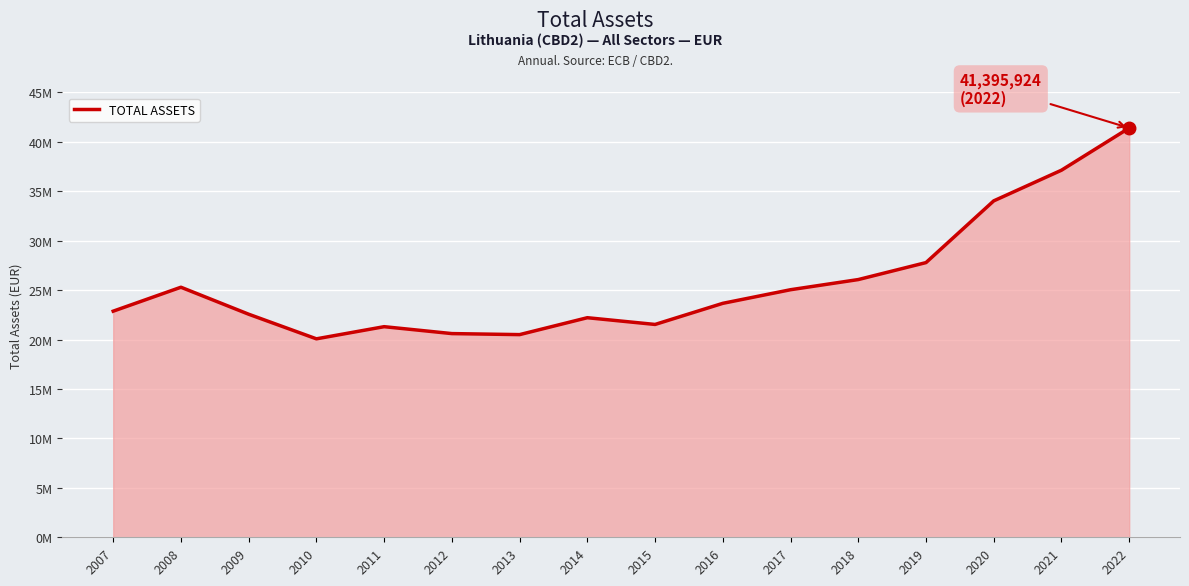

Rank the categories by value from lowest to highest.

2010, 2013, 2012, 2011, 2015, 2014, 2009, 2007, 2016, 2017, 2008, 2018, 2019, 2020, 2021, 2022